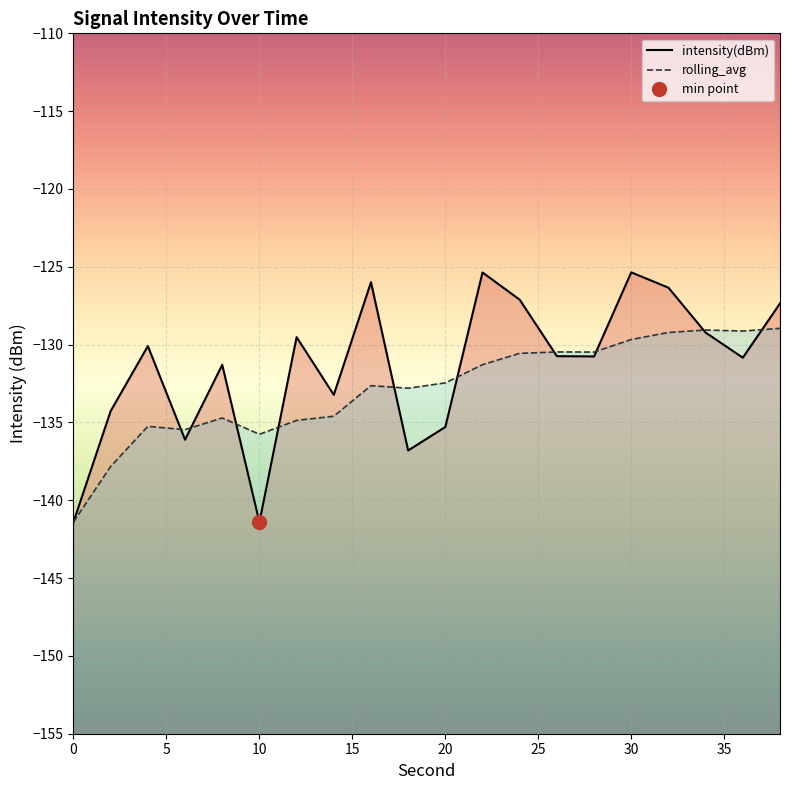

What are all the series names shown in the legend?

intensity(dBm), rolling_avg